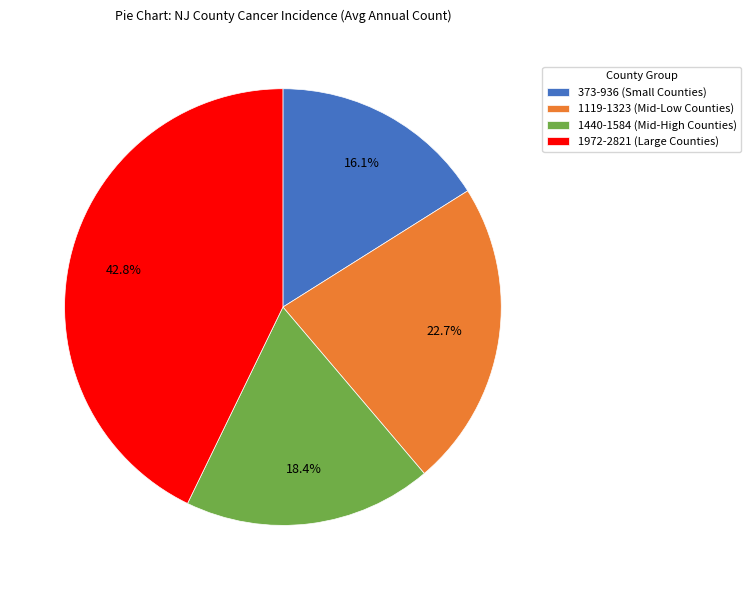

Does 1440-1584 (Mid-High Counties) represent more than half of the total?

No